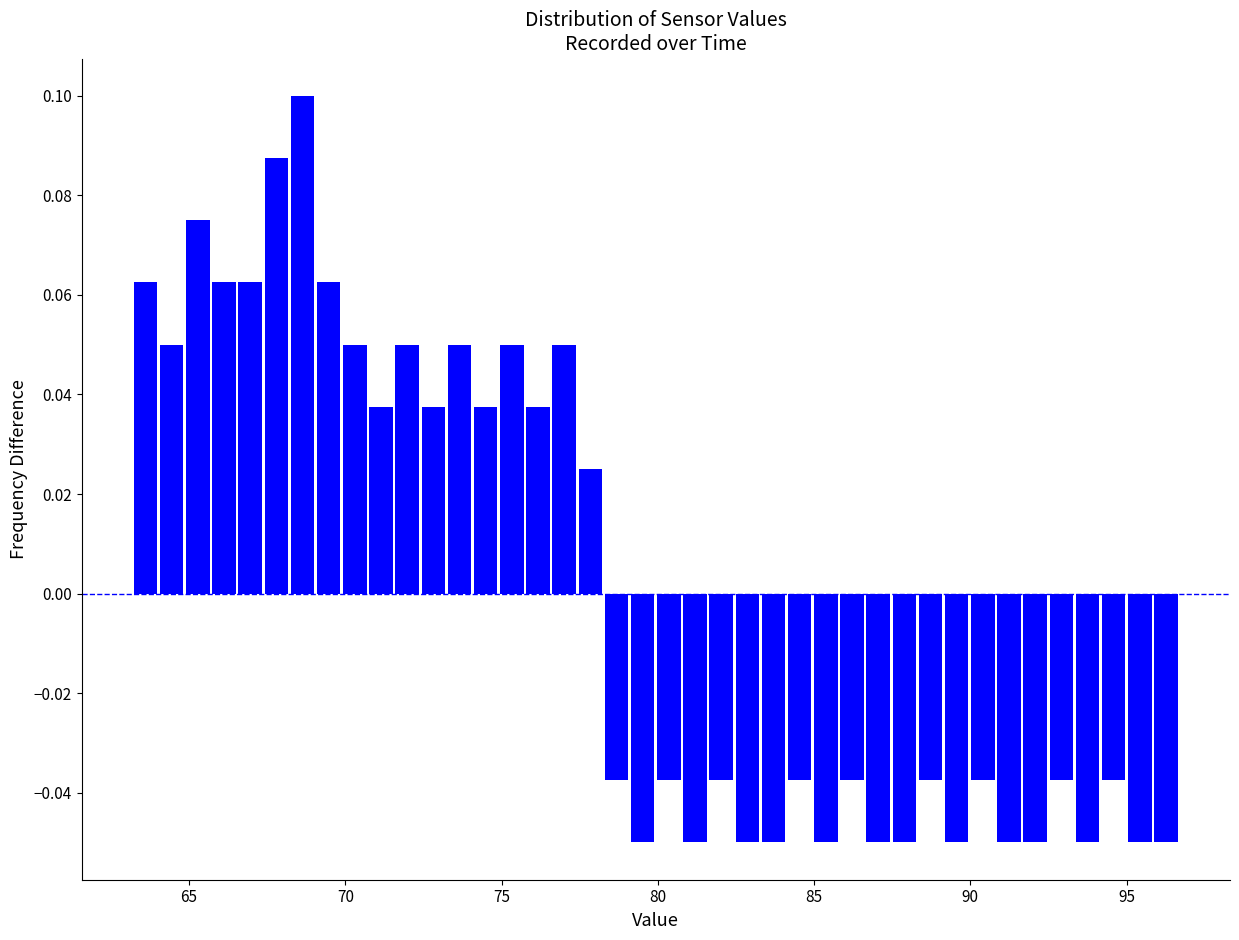

Around what value on the x-axis is the tallest bar? Give the approximate position of its centre, as read against the axis.

68.5